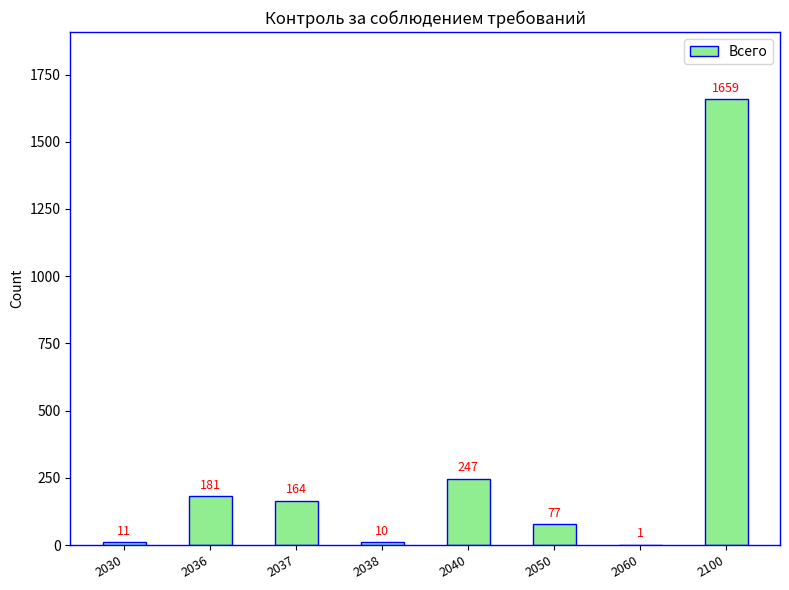

What is the difference between the values at 2050 and 2100?

1582